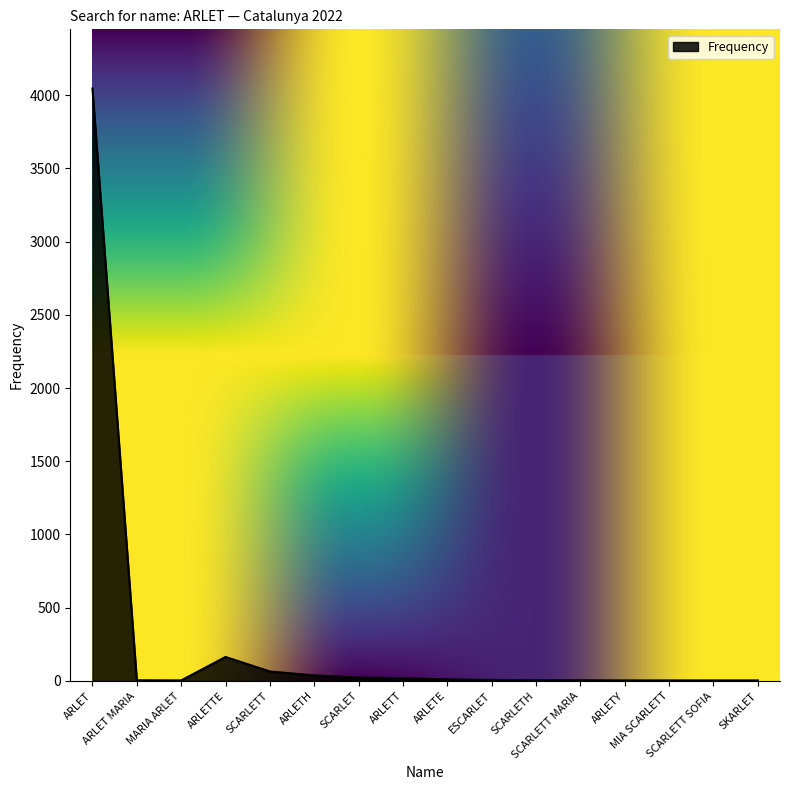

What is the difference between the maximum and minimum values?

4040